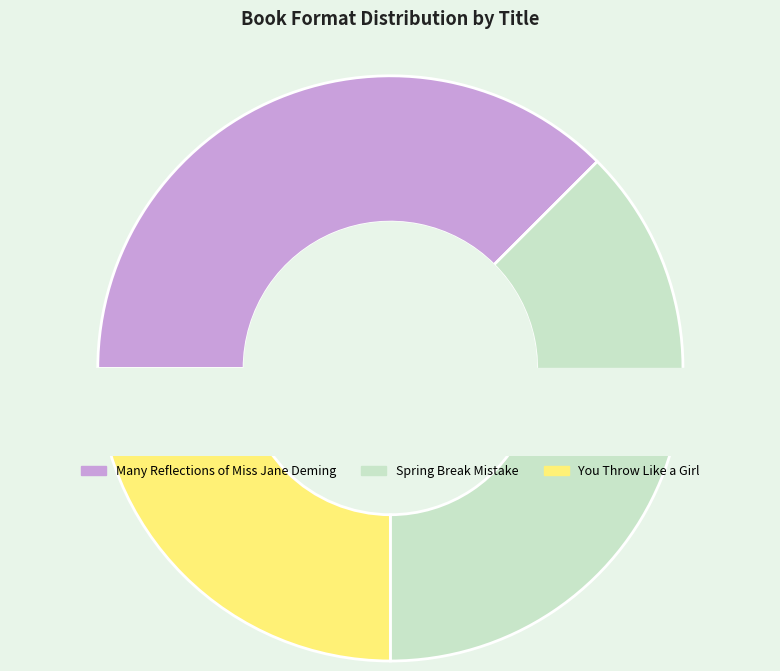

Which category has the biggest portion of the pie?

Many Reflections of Miss Jane Deming